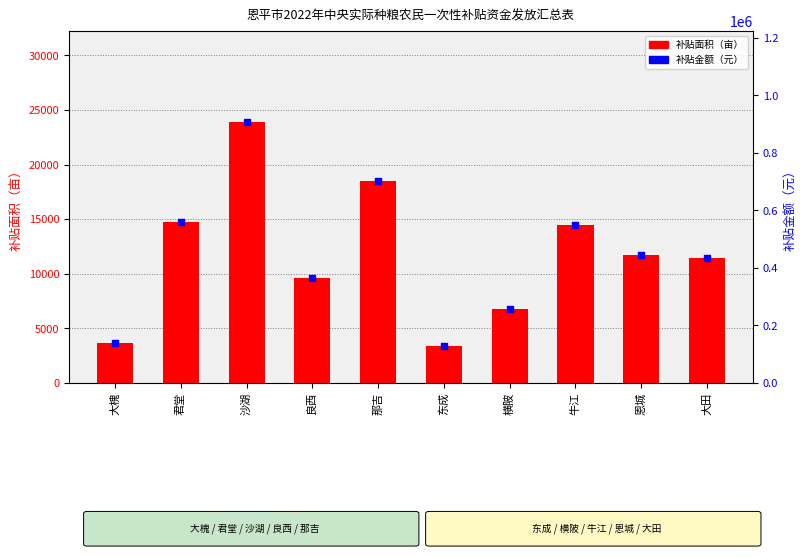

What is the total value across all series at 东成?

131767.5